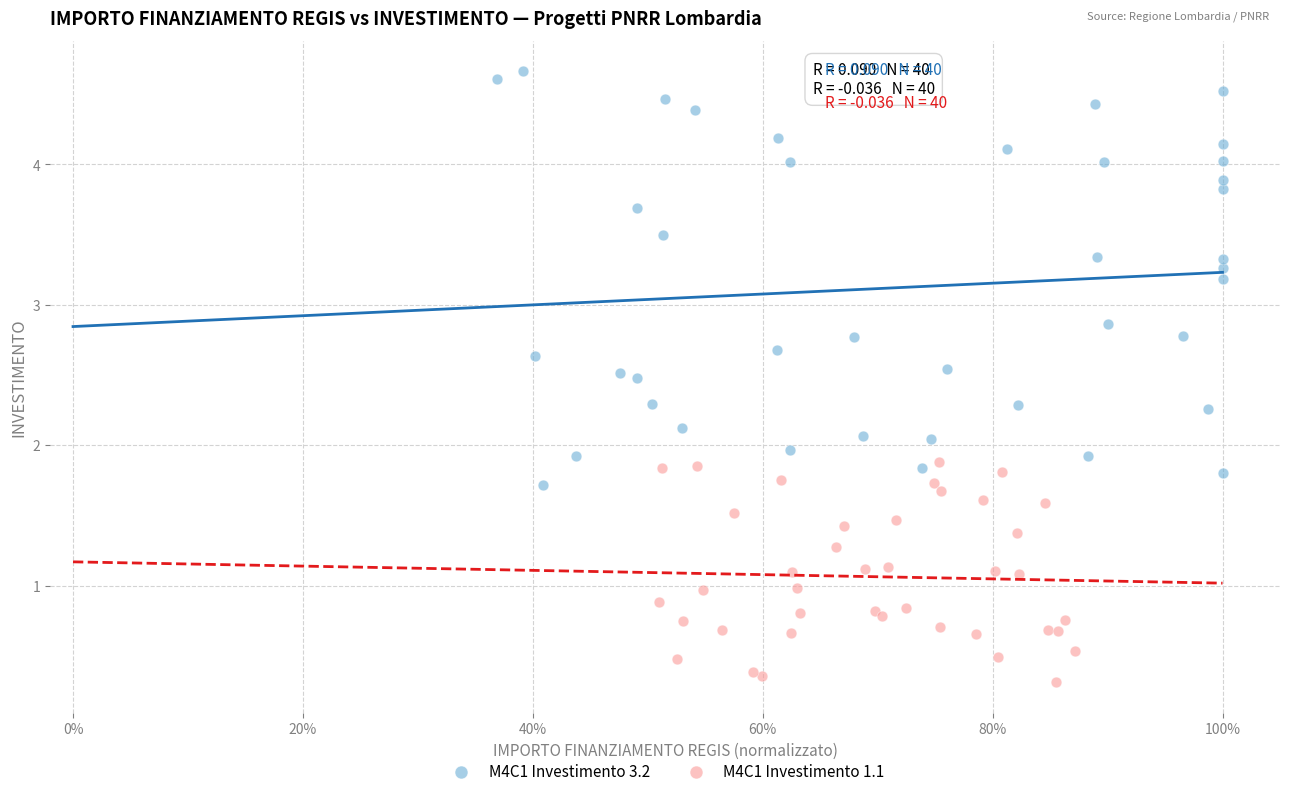

What are all the series names shown in the legend?

M4C1 Investimento 3.2, M4C1 Investimento 1.1